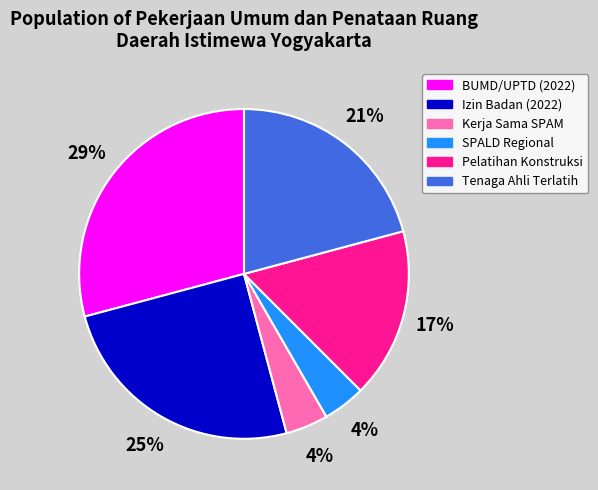

Is there a majority slice in this chart?

No